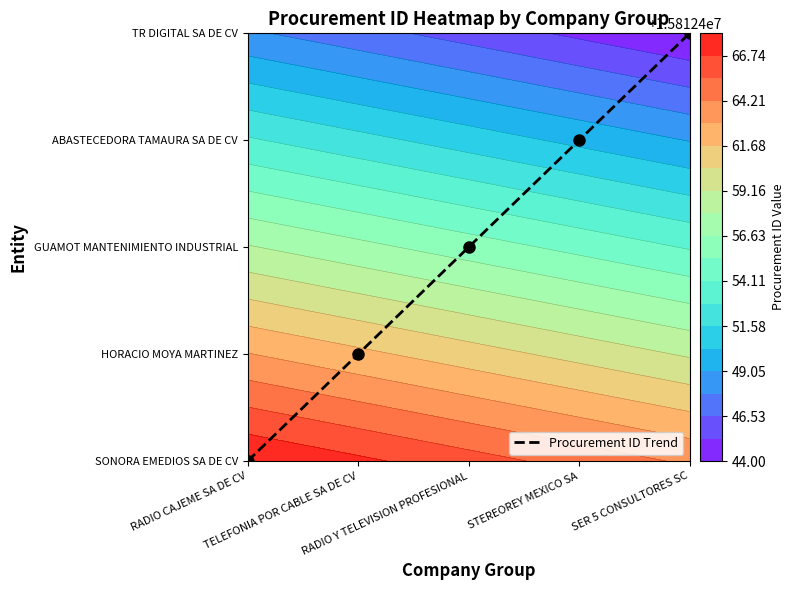

What is the change in value from TELEFONIA POR CABLE SA DE CV to RADIO Y TELEVISION PROFESIONAL?

+1